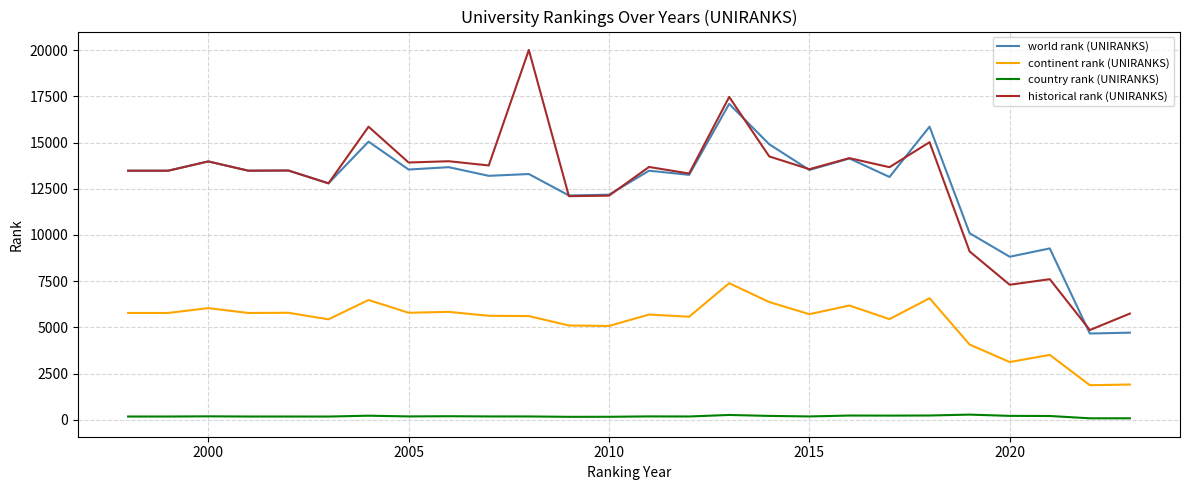

Rank the series by their maximum value, from lowest to highest.

country rank (UNIRANKS), continent rank (UNIRANKS), world rank (UNIRANKS), historical rank (UNIRANKS)